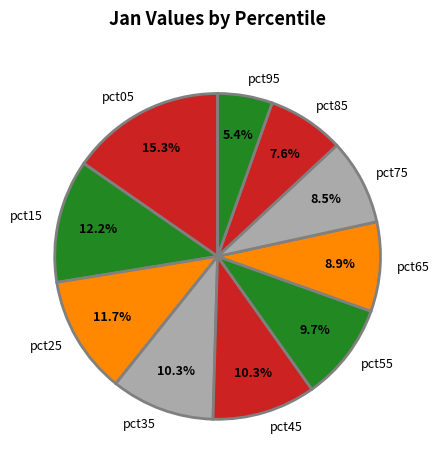

Which slice is the largest?

pct05